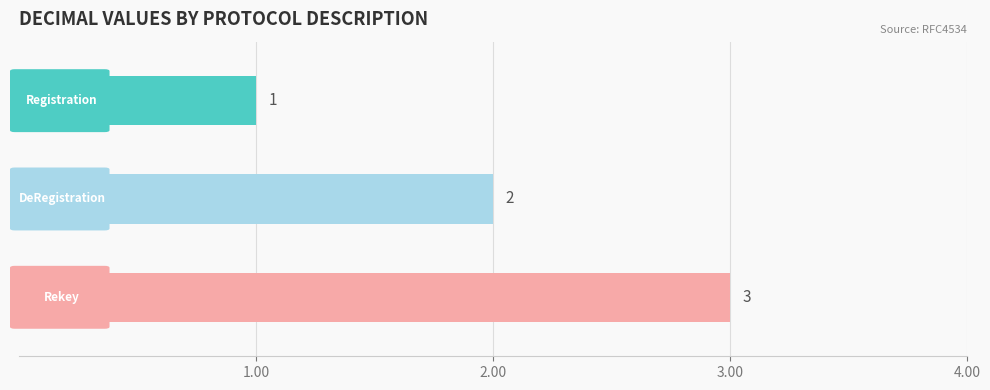

Where is the data nearest to the value 2?

id-GSAKMPv1DeRegistrationProtocol